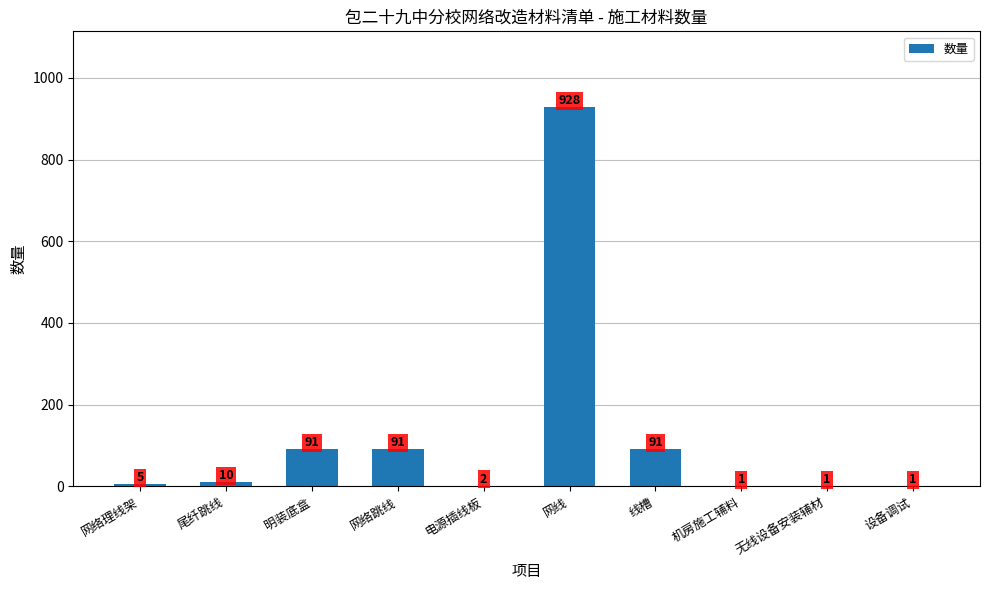

Which has a higher value, 尾纤跳线 or 网线?

网线